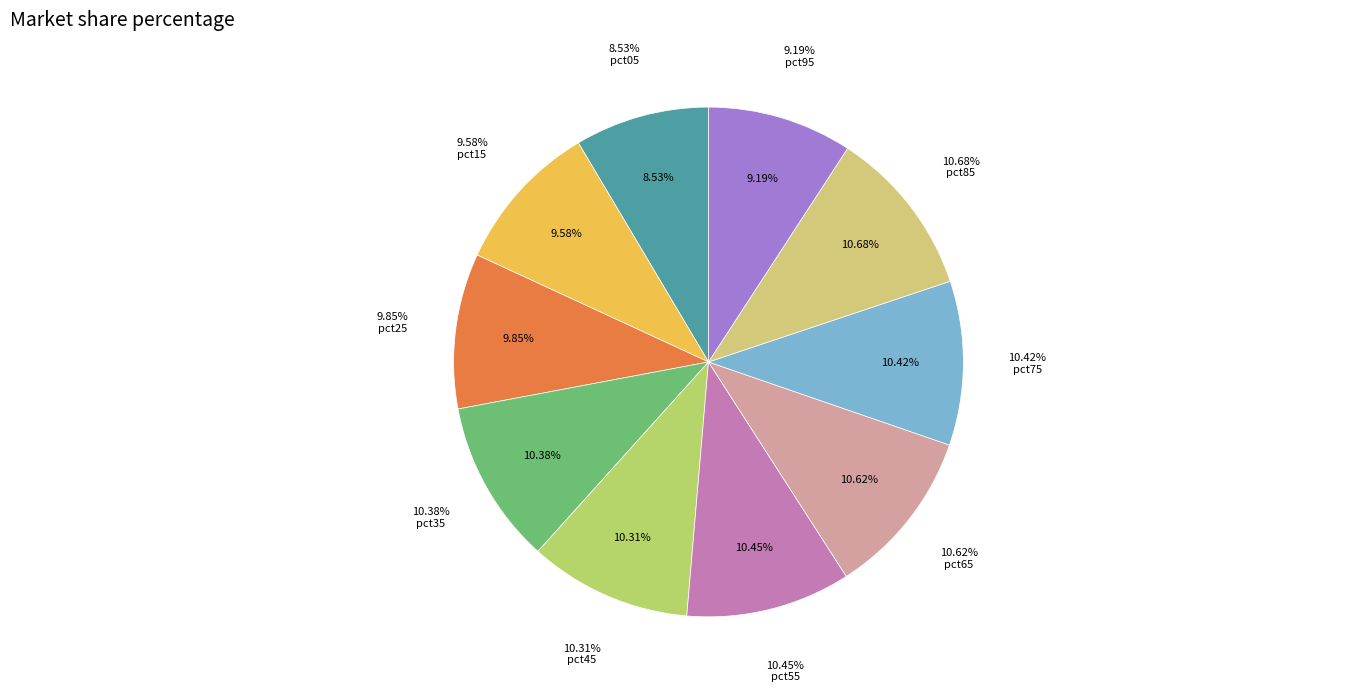

Count the number of slices in the pie.

10